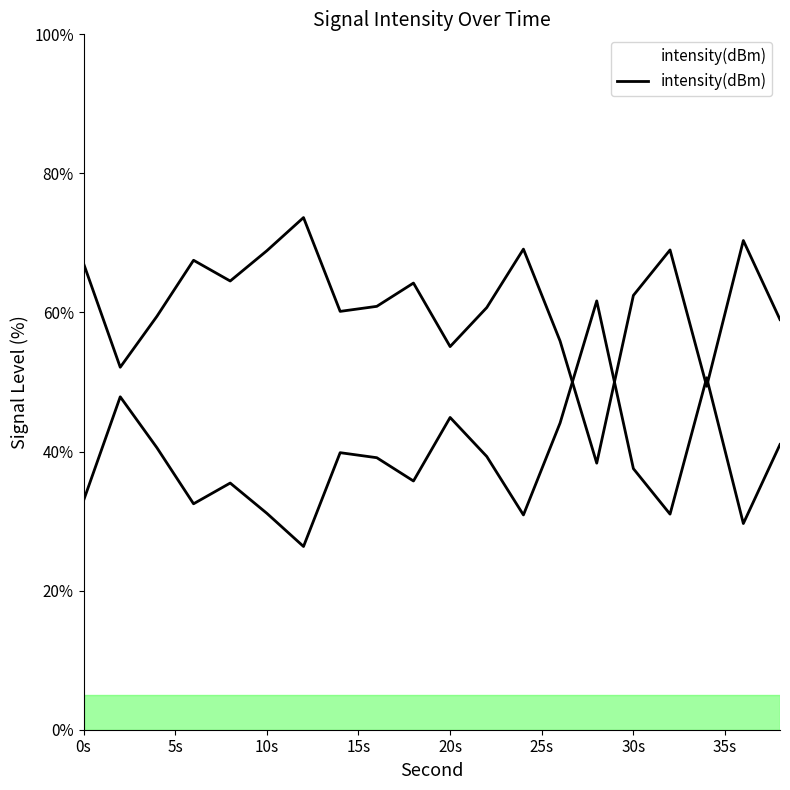

Between 30s and 25s, which is larger?

25s